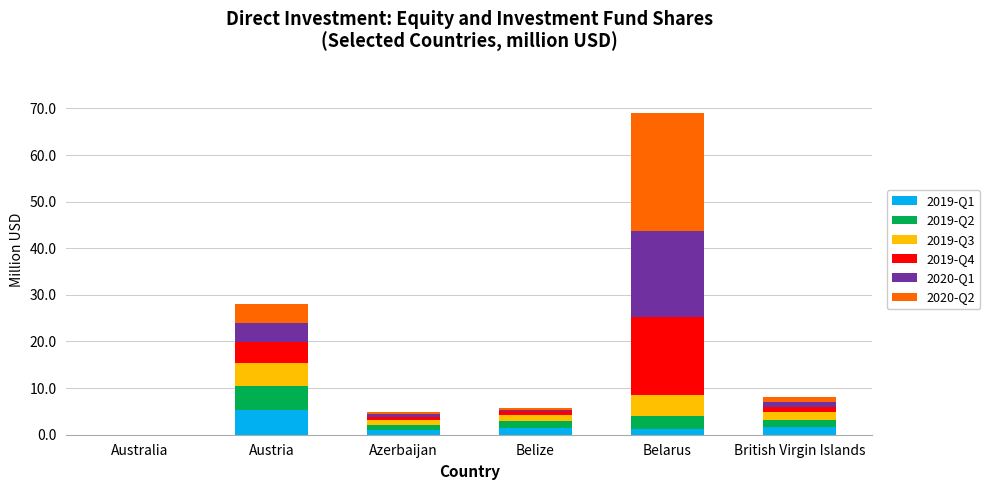

At which category is the sum across all series the highest?

Belarus